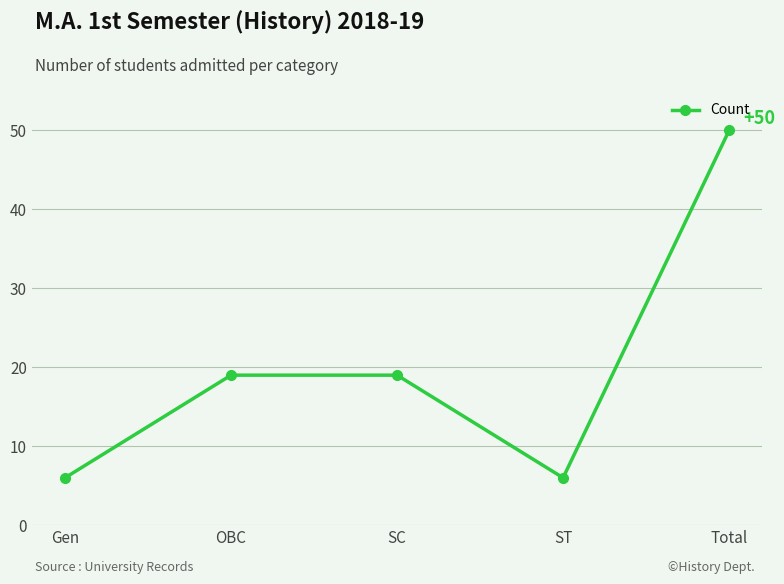

What is the label of the 4th point from the left?

ST